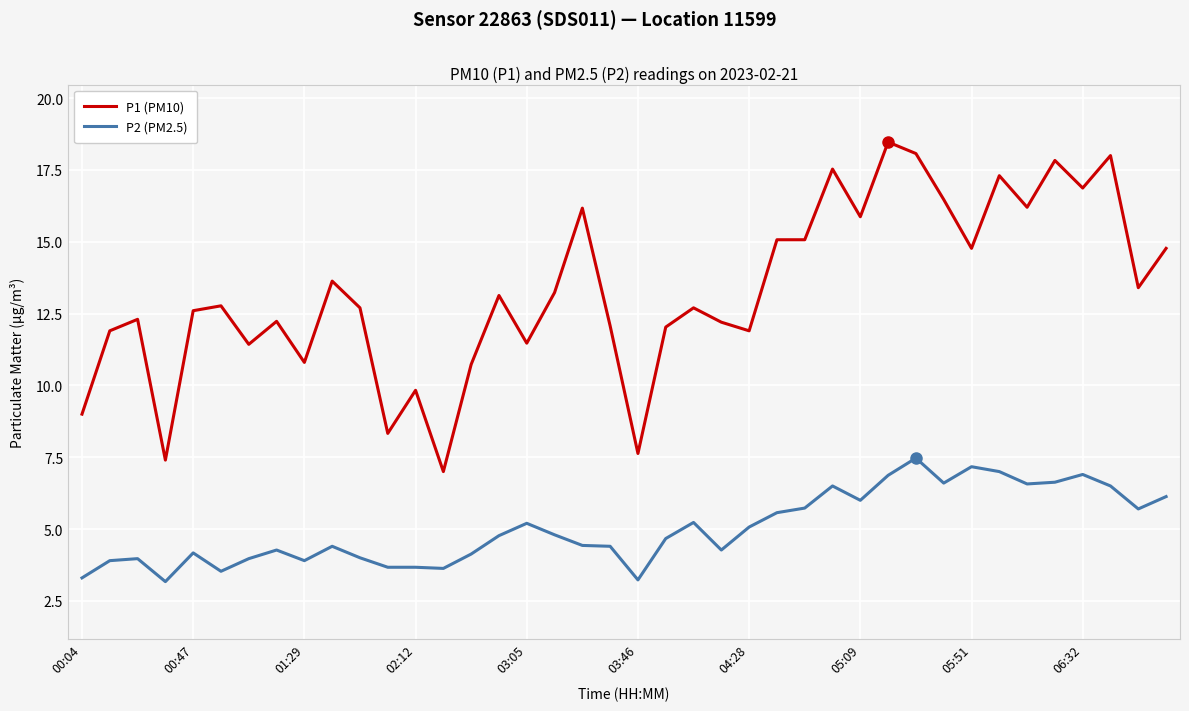

What is the lowest value of the P2 (PM2.5) series?

3.2